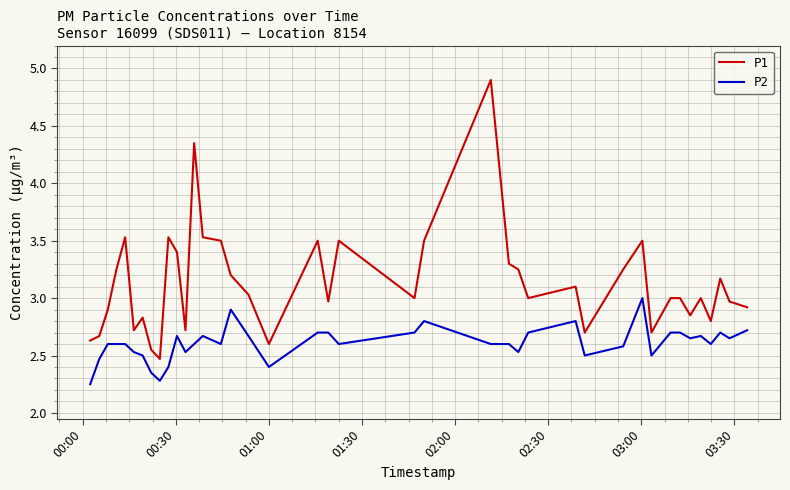

What is the greatest value displayed?

4.9